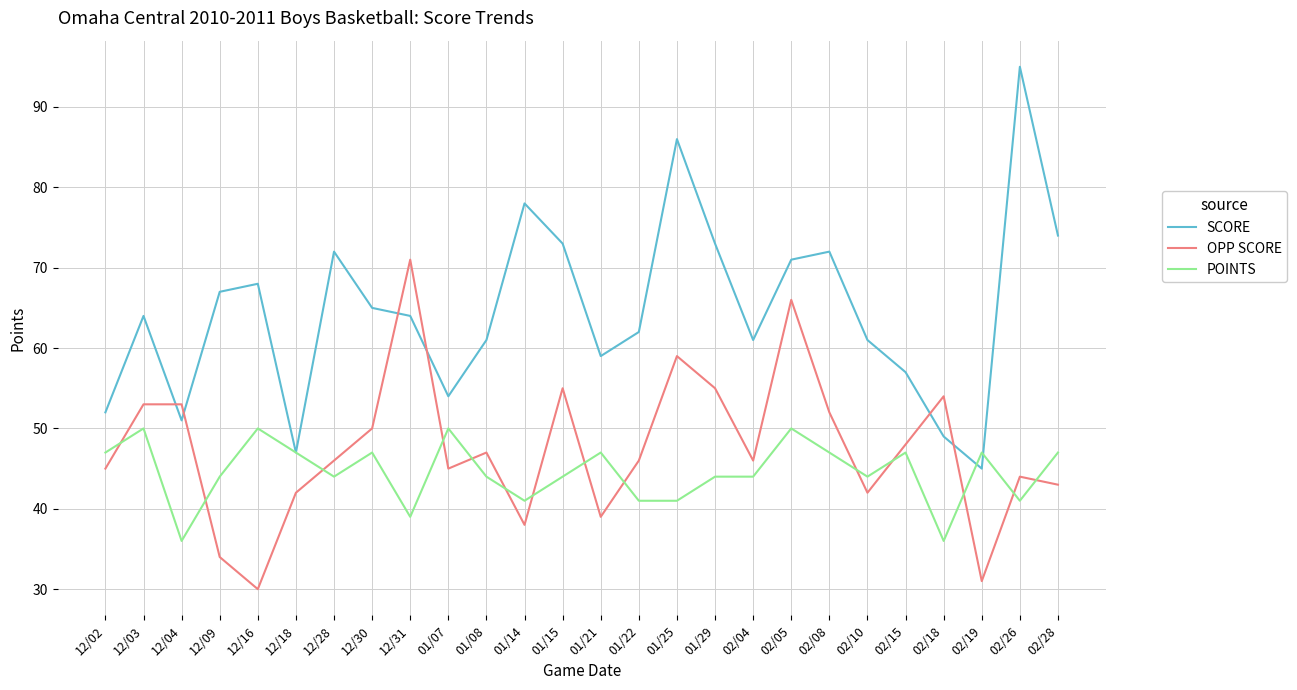

Which label corresponds to the largest value in the chart?

02/26